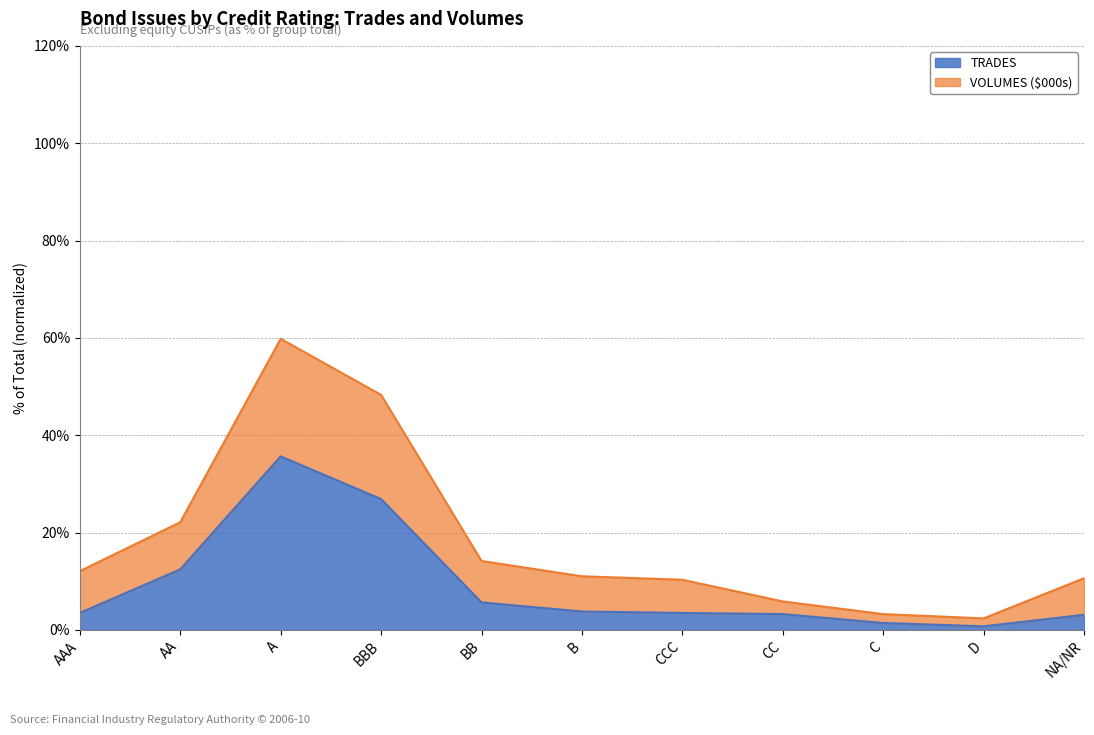

At which category does TRADES reach its first local peak?

A